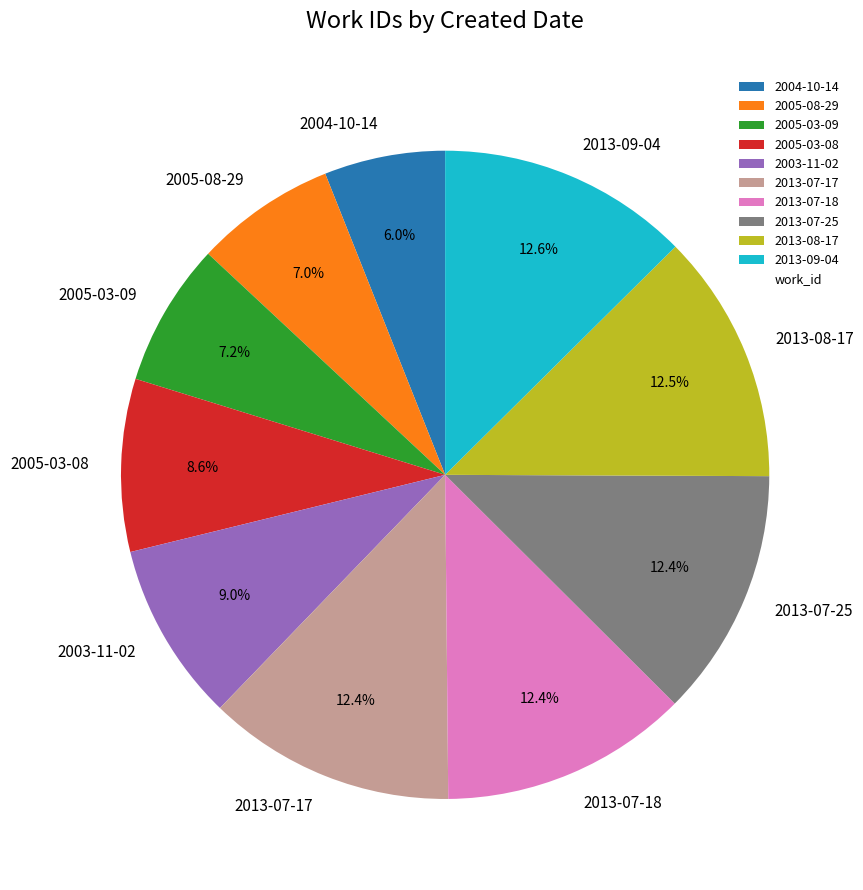

What percentage do 2013-09-04 and 2005-03-08 together represent?

21.2%